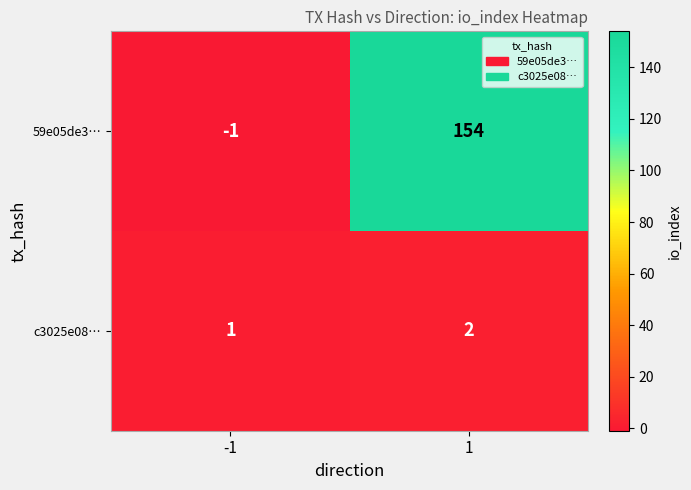

What is the difference between the highest and lowest values at -1?

2